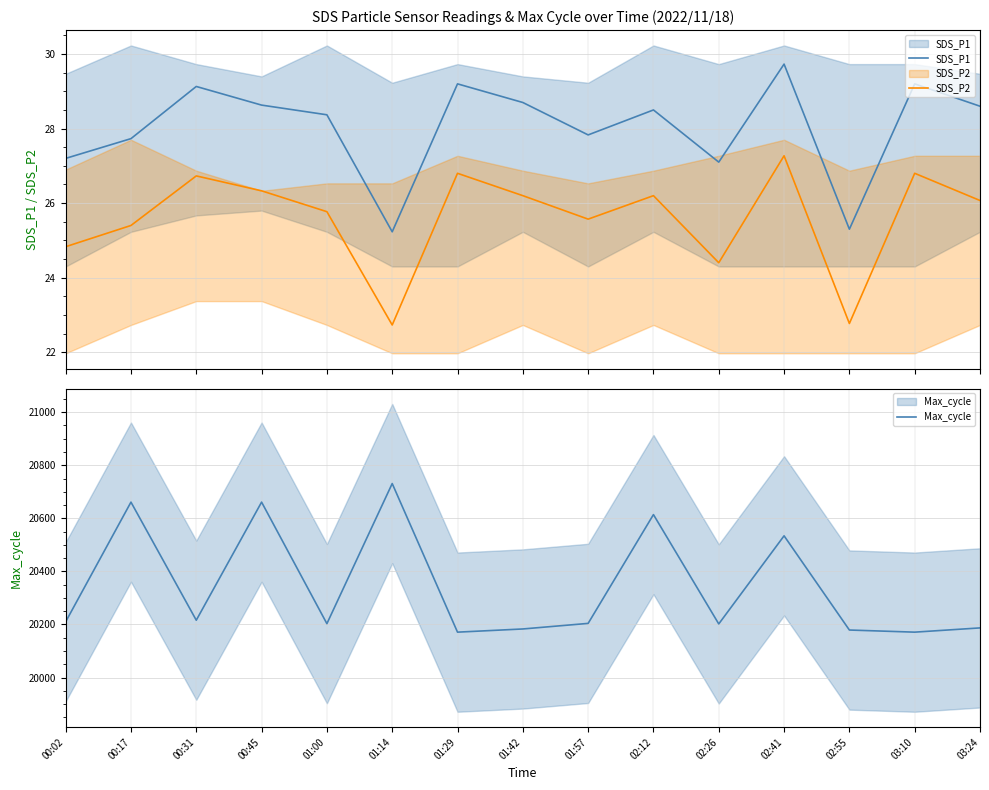

Reading left to right, what are all the values shown in this chart?

SDS_P1: 27.2	27.7	29.1	28.6	28.4	25.2	29.2	28.7	27.8	28.5	27.1	29.7	25.3	29.2	28.6
SDS_P2: 24.8	25.4	26.7	26.3	25.8	22.7	26.8	26.2	25.6	26.2	24.4	27.3	22.8	26.8	26.1
Max_cycle: 20210.0	20661.0	20216.0	20661.0	20203.0	20731.0	20171.0	20183.0	20204.0	20614.0	20202.0	20534.0	20179.0	20171.0	20187.0